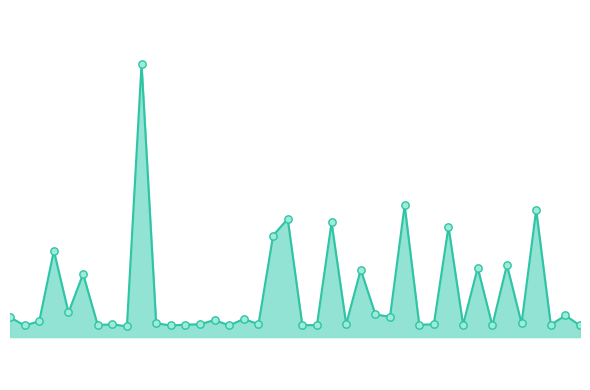

Does the chart have visible grid lines?

No